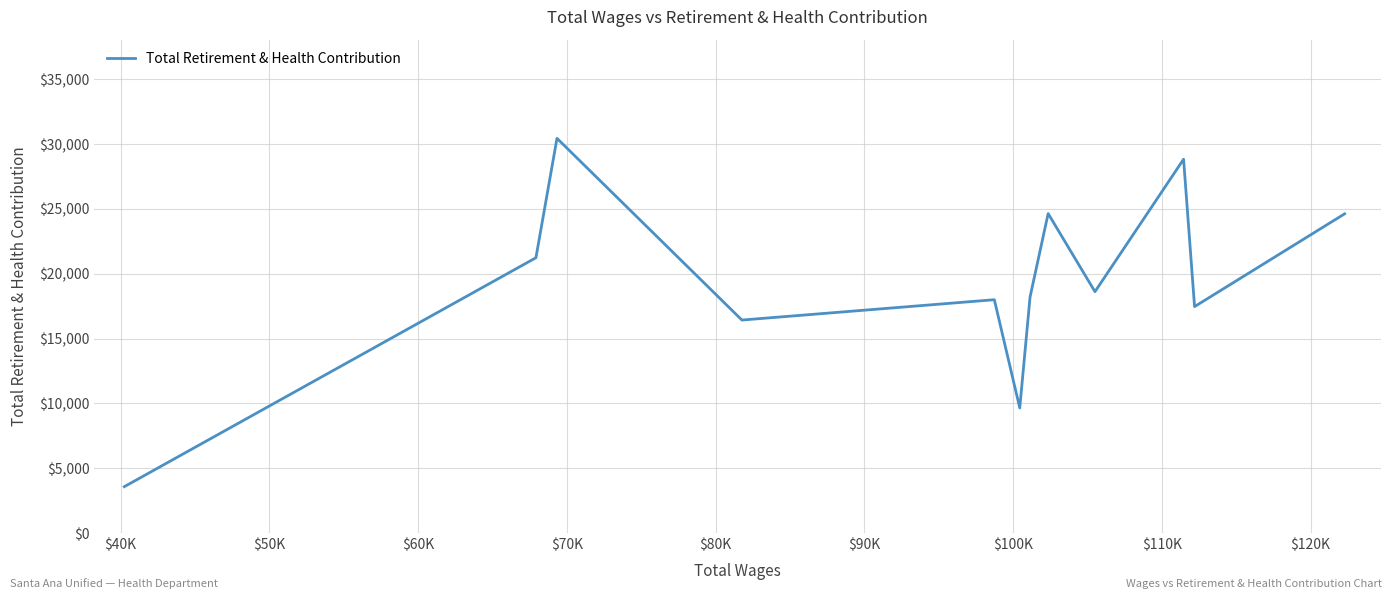

What is the difference between the maximum and minimum values?

26868